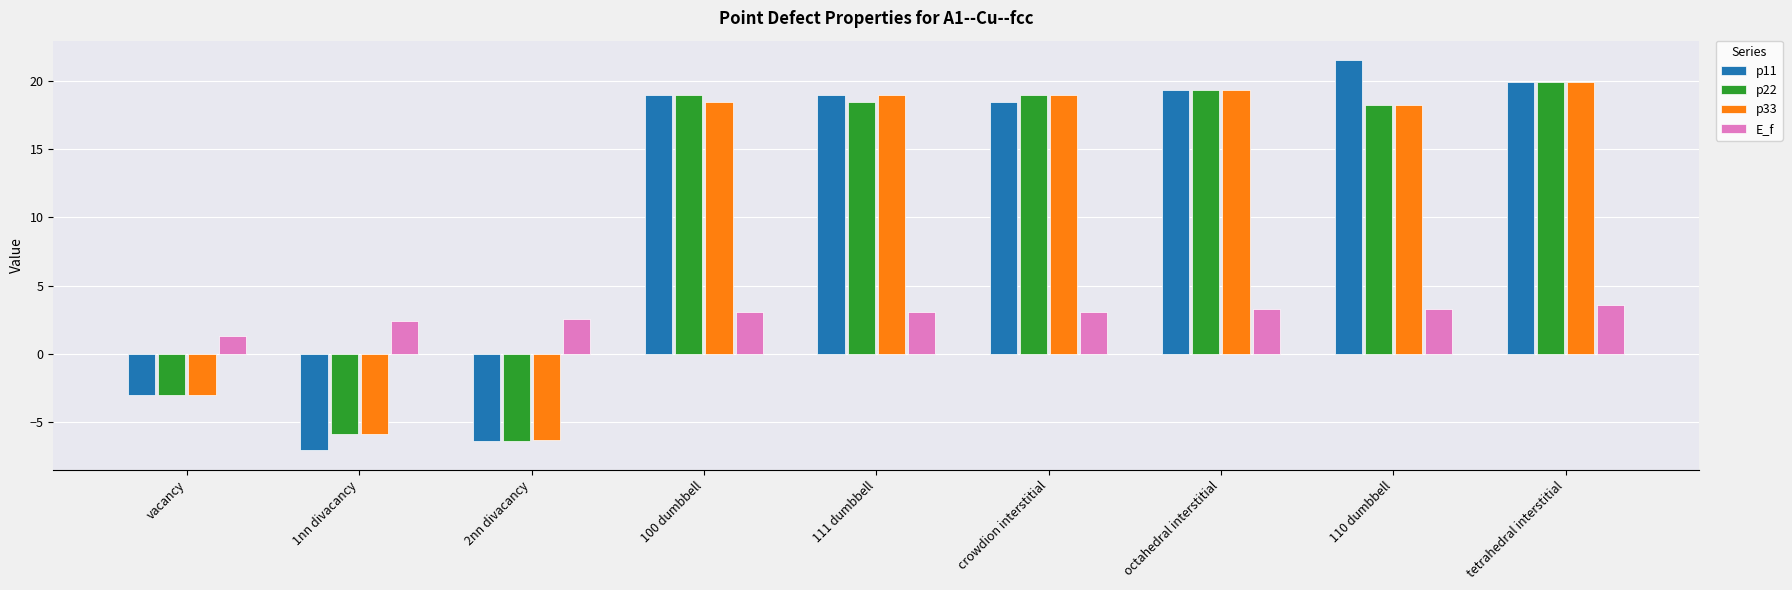

How many data points does each series have?

9